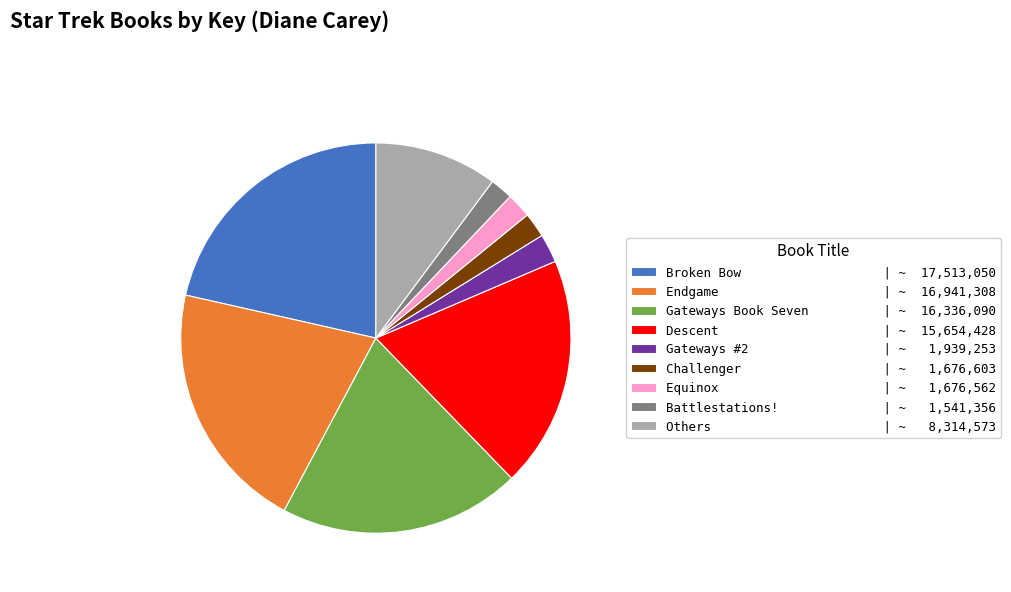

Does any single category account for the majority?

No